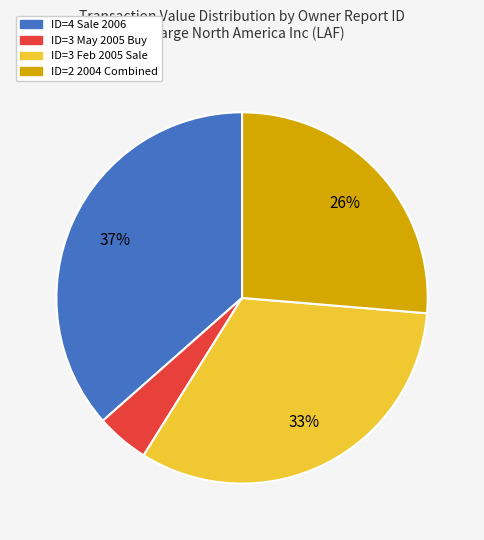

To the nearest percent, what percentage of the pie is ID=3 May 2005 Buy?

5%